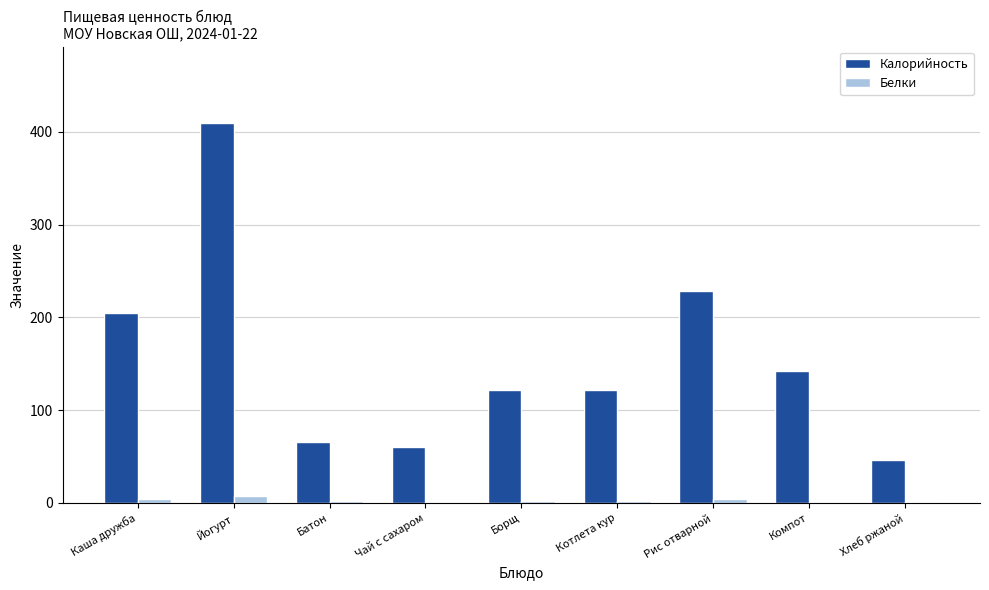

The Калорийность series shows 104.3 at Батон. True or false?

False